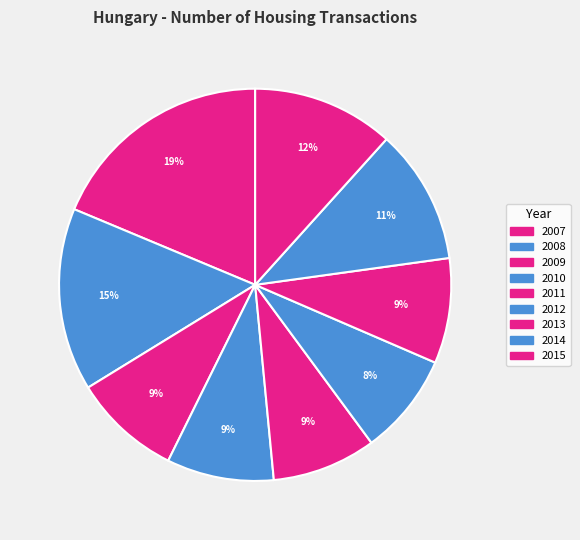

What is the total percentage of 2012 and 2013?

17.1%